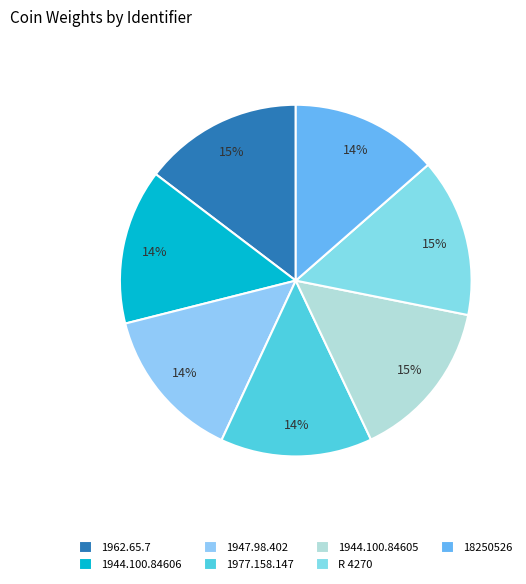

To the nearest percent, what percentage of the pie is 1944.100.84605?

15%